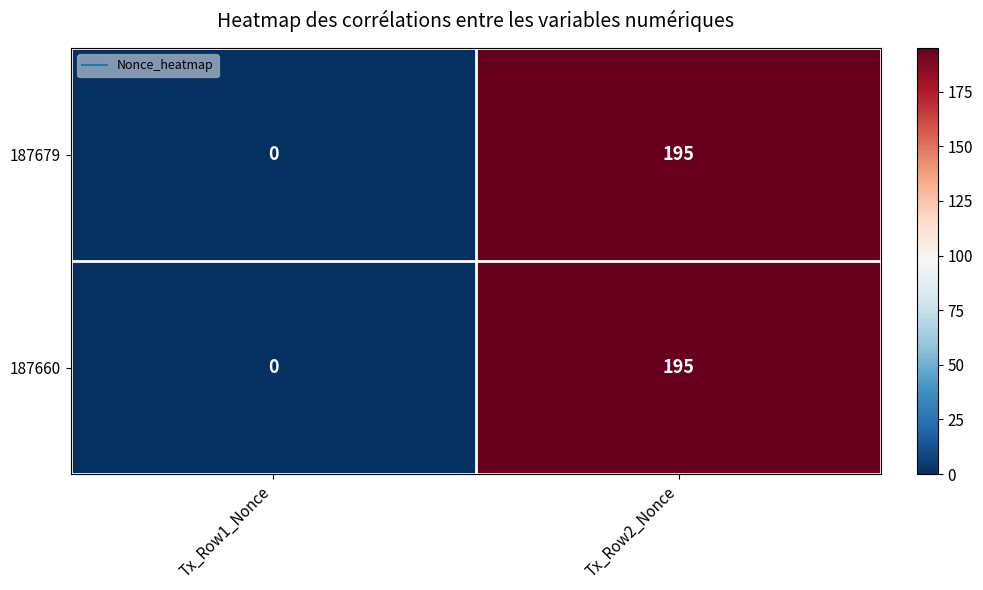

Reading right to left, extract all data points from this chart.

187679: 195	0
187660: 195	0